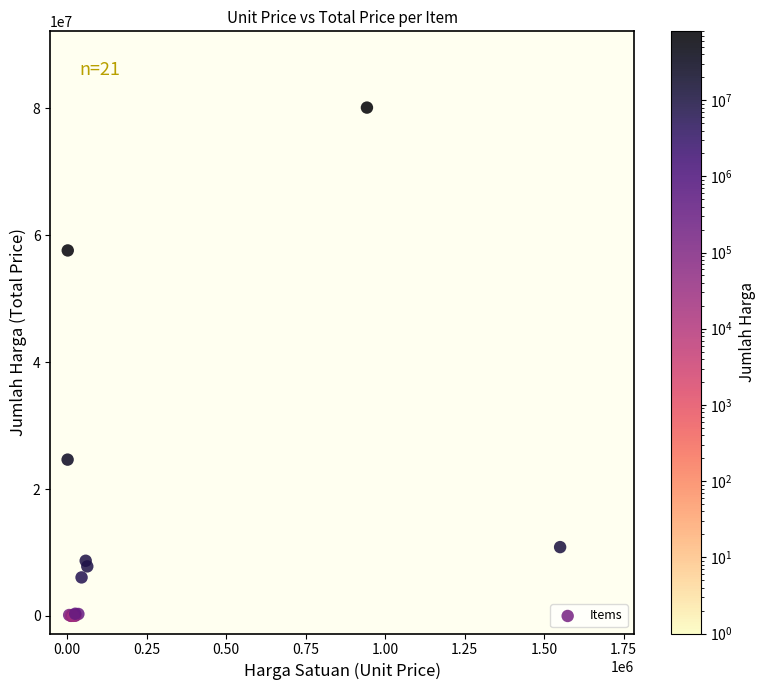

What Y value in the scatter plot is closest to 40055400?

24637500